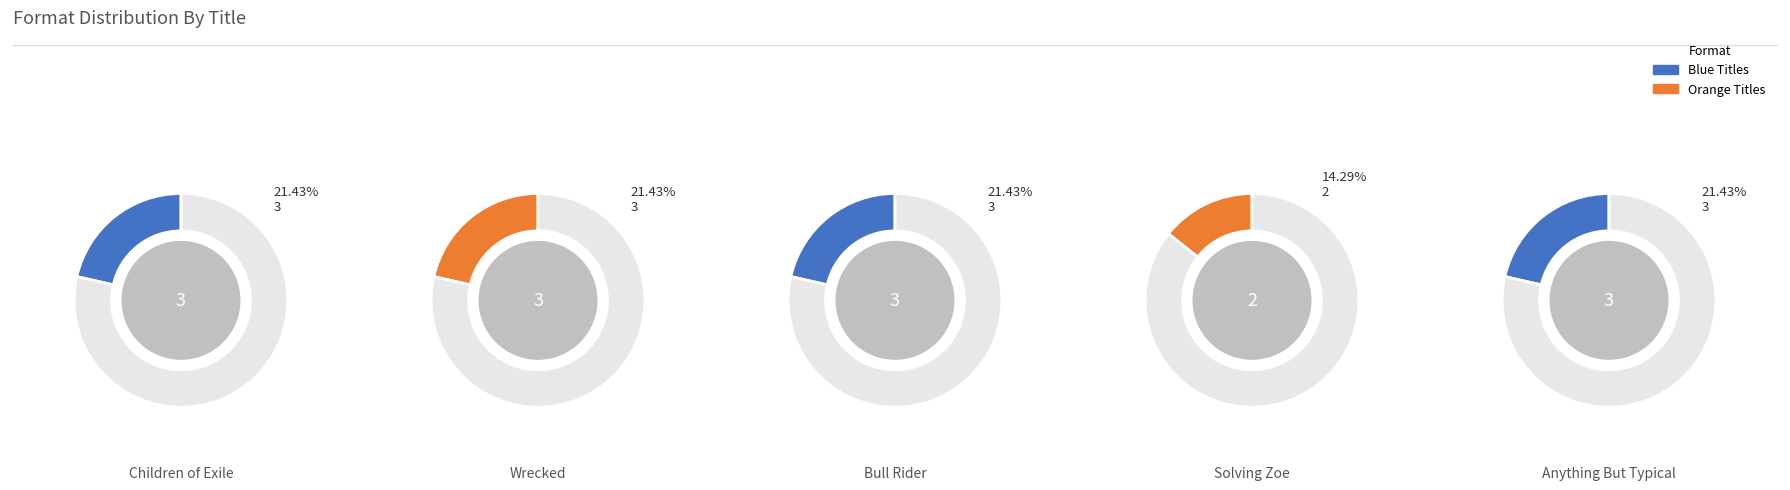

Is there any slice that represents more than half of the pie?

No